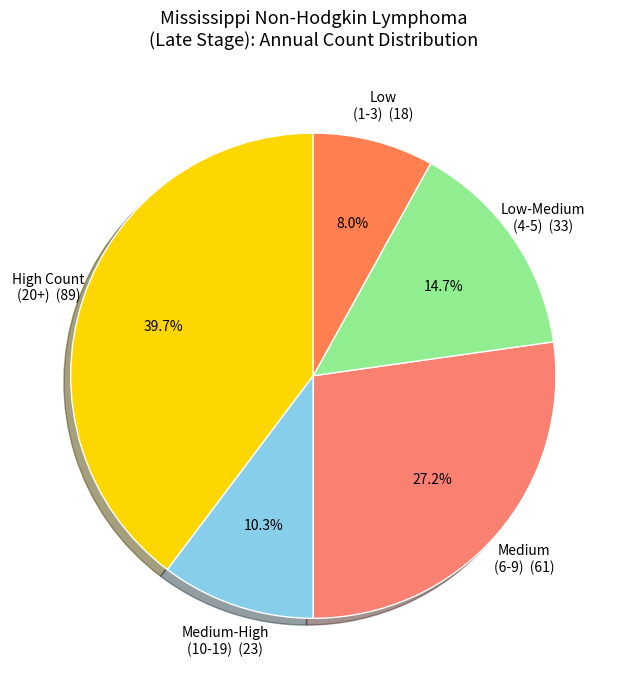

Which has a higher value, Medium-High (10-19) (23) or Low-Medium (4-5) (33)?

Low-Medium (4-5) (33)